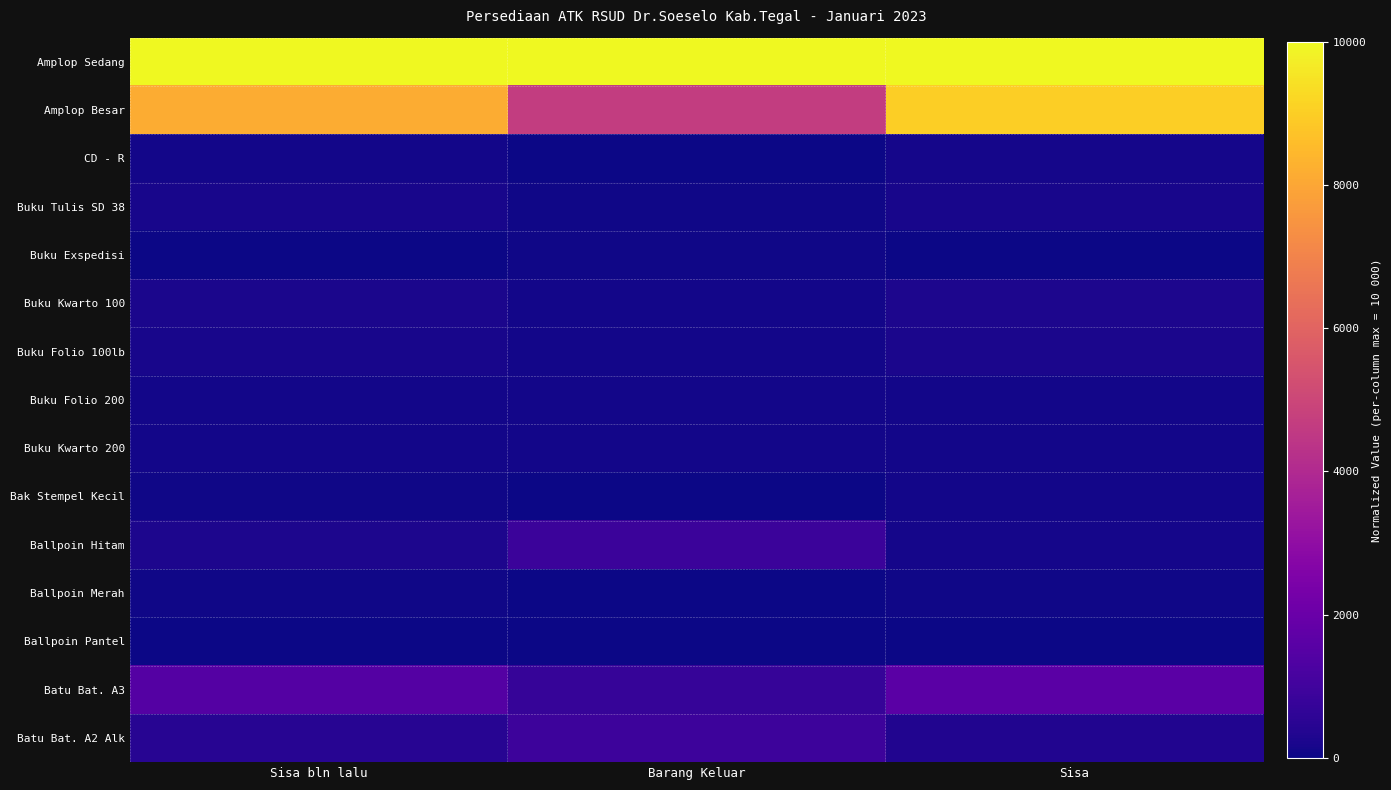

Reading left to right, list all the values displayed in this chart.

Amplop Sedang: Sisa bln lalu=10000.0	Barang Keluar=10000.0	Sisa=10000.0
Amplop Besar: Sisa bln lalu=8135.5	Barang Keluar=4655.2	Sisa=9013.8
CD - R: Sisa bln lalu=115.8	Barang Keluar=0.0	Sisa=145.0
Buku Tulis SD 38: Sisa bln lalu=162.1	Barang Keluar=74.7	Sisa=184.2
Buku Exspedisi: Sisa bln lalu=27.8	Barang Keluar=69.0	Sisa=17.4
Buku Kwarto 100: Sisa bln lalu=217.7	Barang Keluar=92.0	Sisa=249.5
Buku Folio 100lb: Sisa bln lalu=179.5	Barang Keluar=97.7	Sisa=200.1
Buku Folio 200: Sisa bln lalu=89.2	Barang Keluar=97.7	Sisa=87.0
Buku Kwarto 200: Sisa bln lalu=96.1	Barang Keluar=97.7	Sisa=95.7
Bak Stempel Kecil: Sisa bln lalu=75.3	Barang Keluar=28.7	Sisa=87.0
Ballpoin Hitam: Sisa bln lalu=273.3	Barang Keluar=862.1	Sisa=124.7
Ballpoin Merah: Sisa bln lalu=39.4	Barang Keluar=17.2	Sisa=45.0
Ballpoin Pantel: Sisa bln lalu=26.6	Barang Keluar=11.5	Sisa=30.5
Batu Bat. A3: Sisa bln lalu=1459.2	Barang Keluar=758.6	Sisa=1636.0
Batu Bat. A2 Alk: Sisa bln lalu=459.8	Barang Keluar=936.8	Sisa=339.4